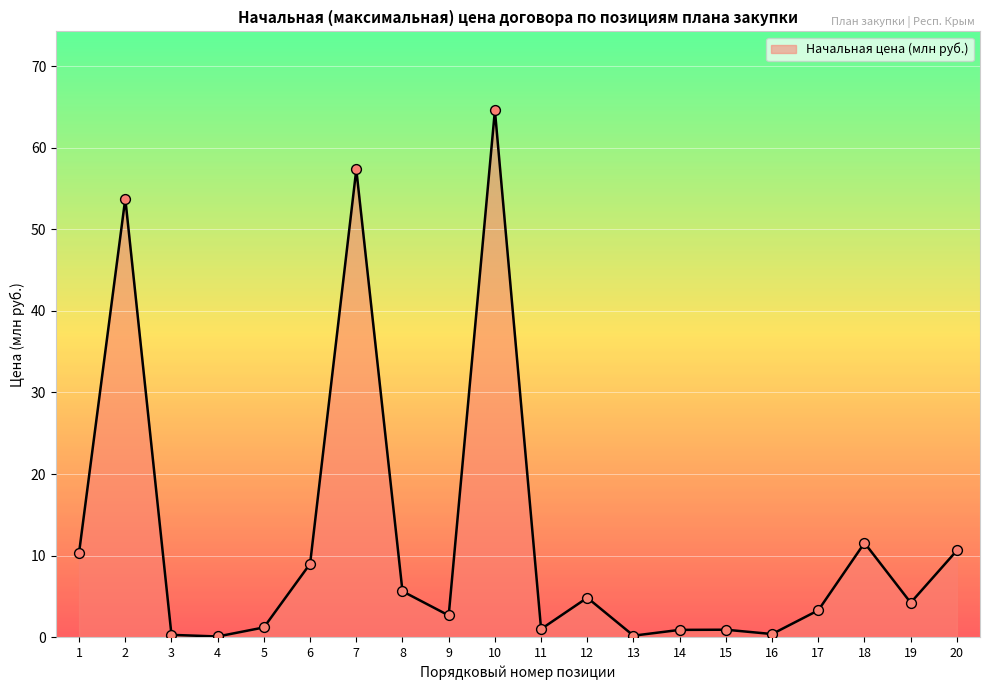

Which has a higher value, 10 or 6?

10